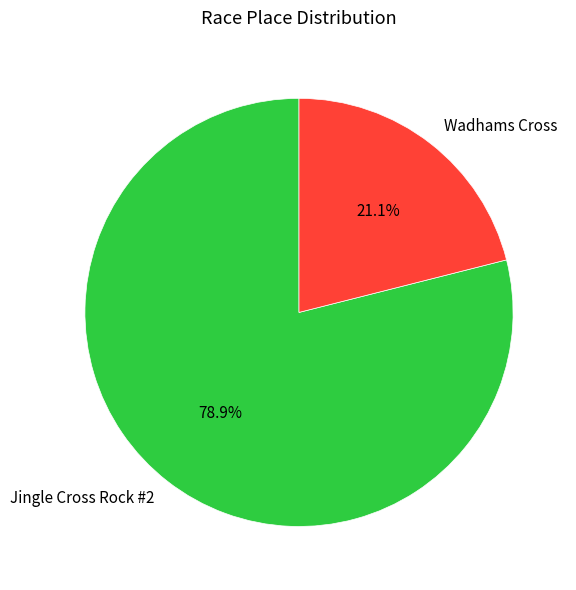

How many slices are in this pie chart?

2